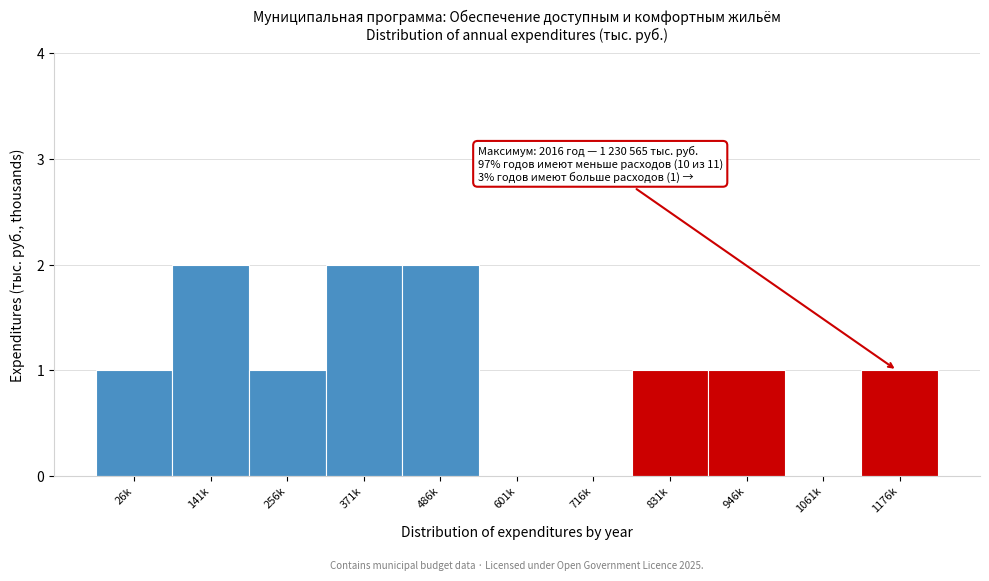

Reading right to left, transcribe all the data shown in this chart.

1176k=1	1061k=0	946k=1	831k=1	716k=0	601k=0	486k=2	371k=2	256k=1	141k=2	26k=1